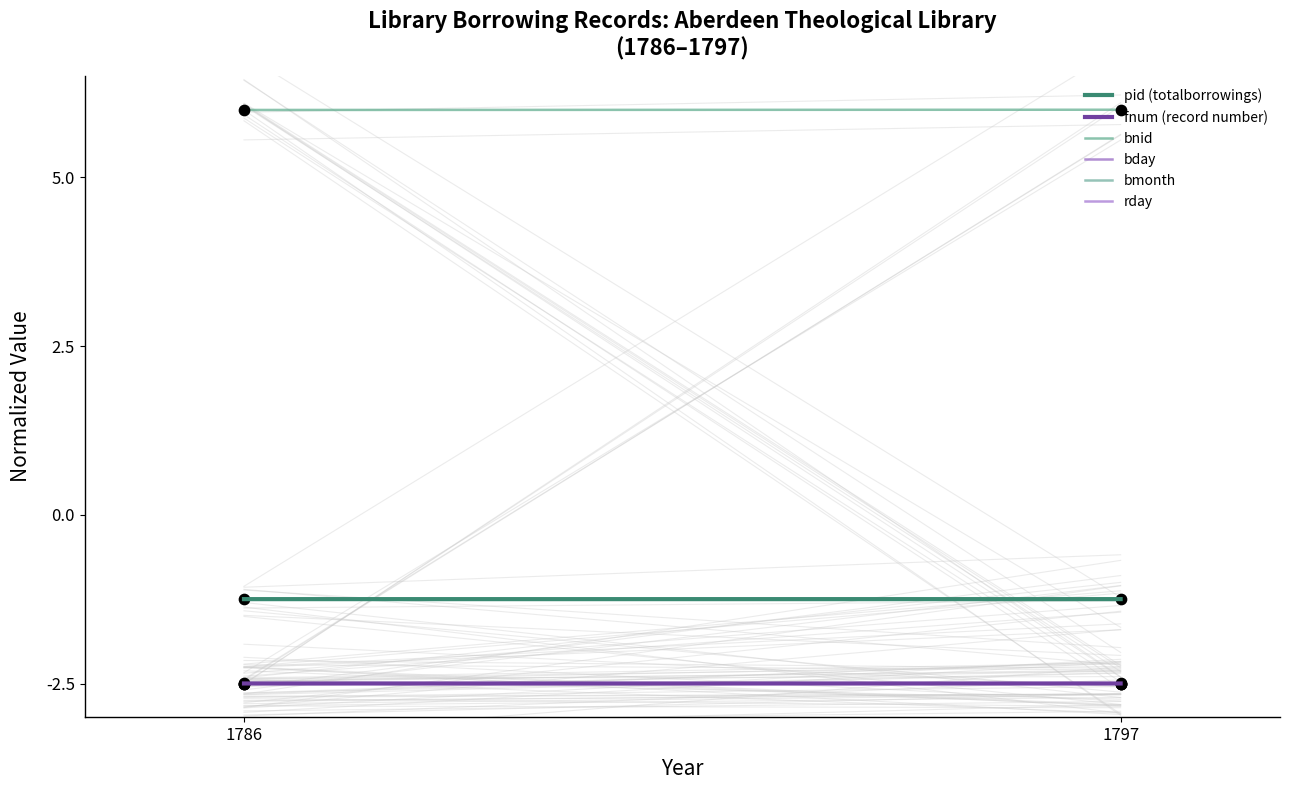

Is the value of bmonth at 1797 greater than the value of bday at 1797?

No